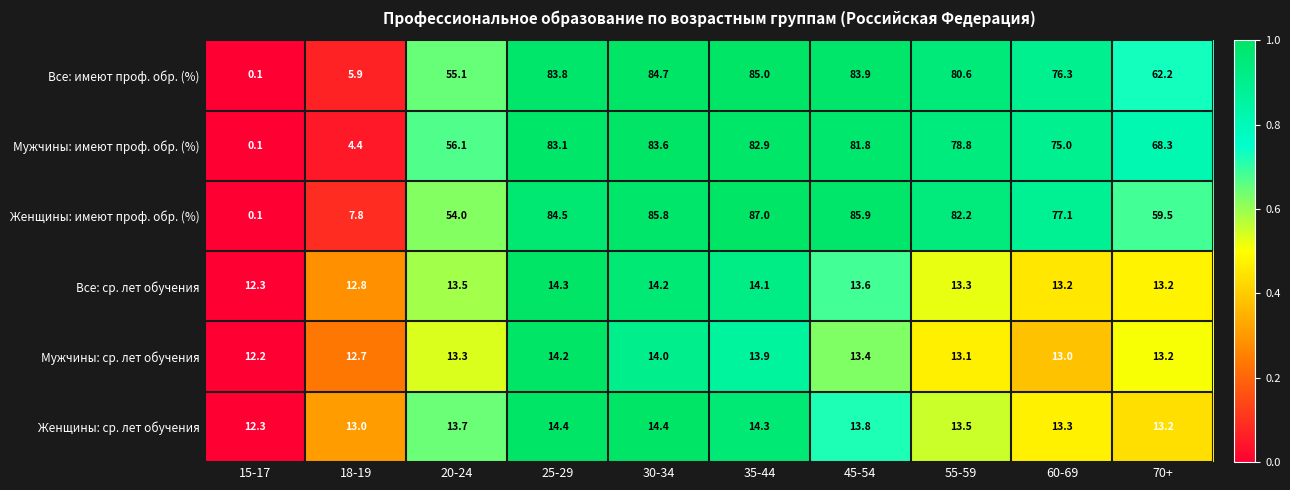

Between 20-24 and 25-29, which series saw the biggest shift?

Женщины: имеют проф. обр. (%)